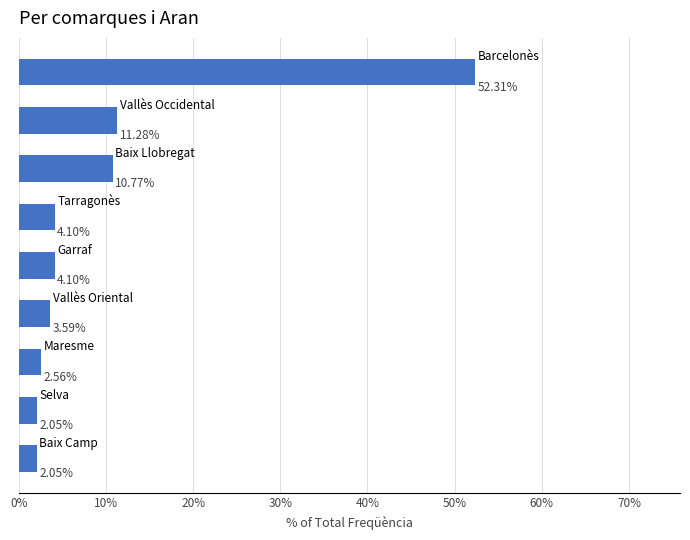

How many bars are there in total?

9